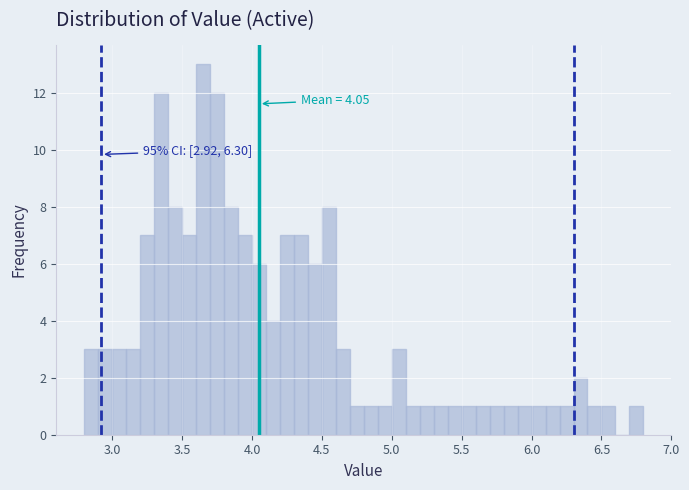

Around what value on the x-axis is the tallest bar? Give the approximate position of its centre, as read against the axis.

3.65